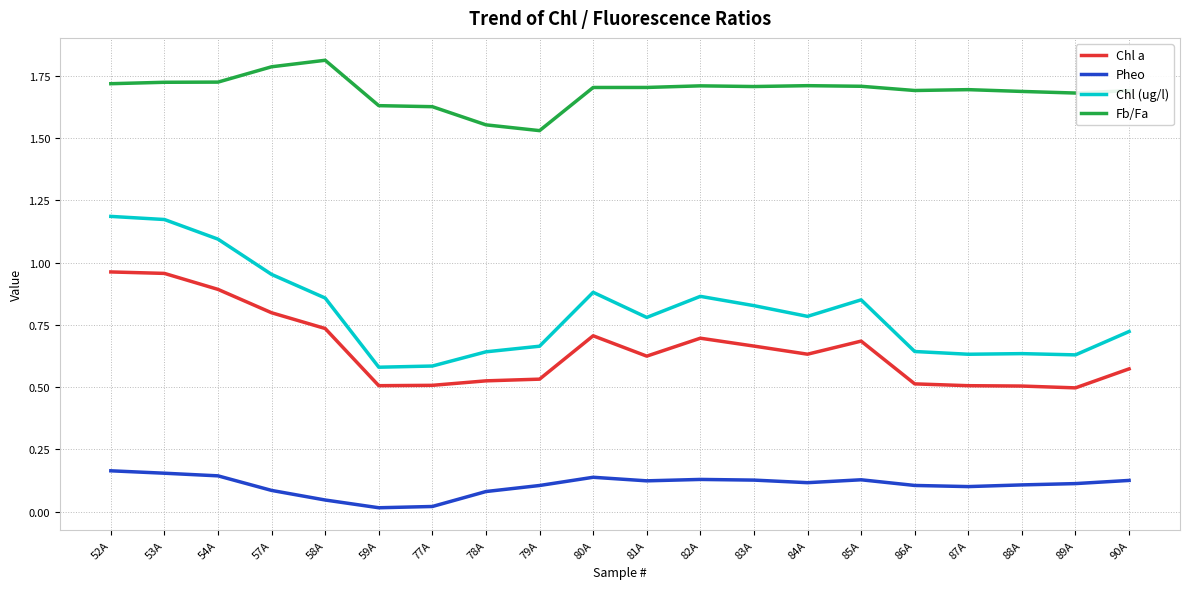

The Chl a series shows 0.3 at 89A. True or false?

False